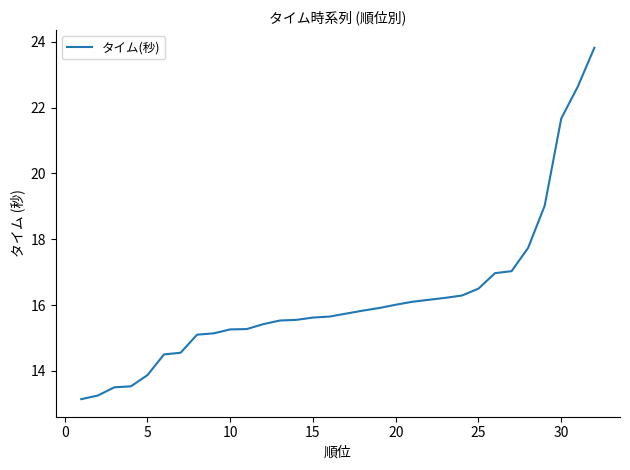

What is the difference between the maximum and minimum values?

10.7